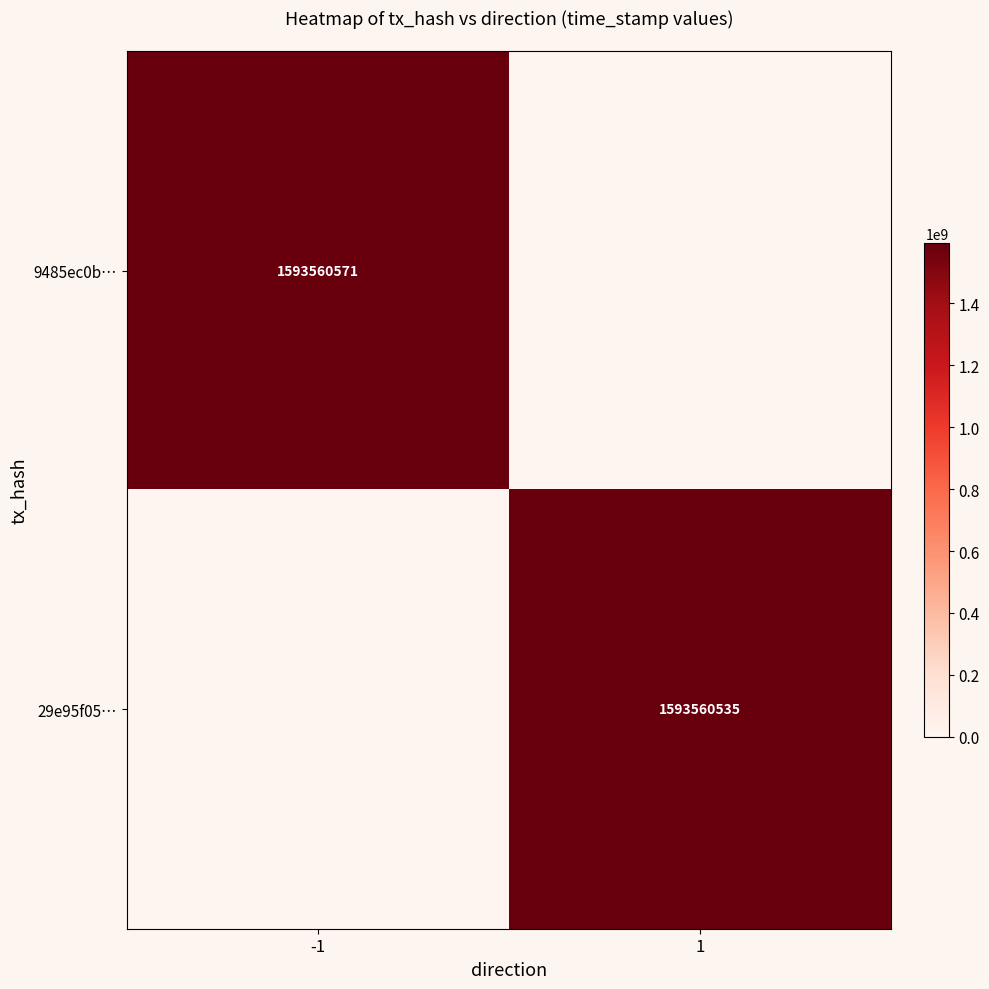

Is the value of 29e95f05… at 1 greater than the value of 9485ec0b… at -1?

No